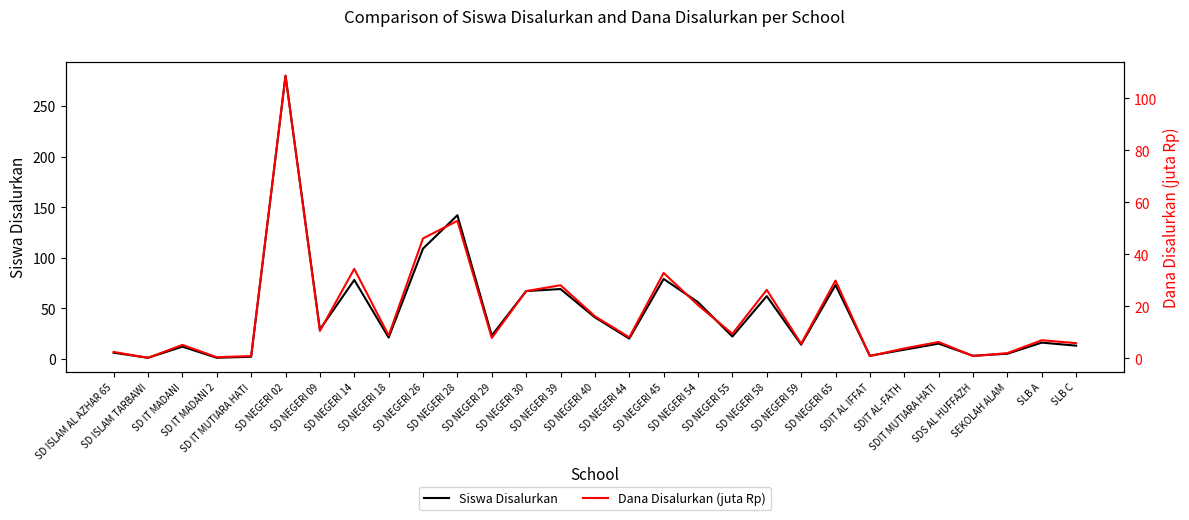

Reading left to right, extract all data points from this chart.

Siswa Disalurkan: 6.0	1.0	12.0	1.0	2.0	280.0	29.0	78.0	21.0	109.0	142.0	23.0	67.0	69.0	41.0	20.0	79.0	56.0	22.0	62.0	14.0	73.0	3.0	9.0	15.0	3.0	5.0	16.0	13.0
Dana Disalurkan (juta Rp): 2.5	0.2	5.2	0.5	0.9	108.7	10.6	34.4	8.8	46.1	52.9	7.9	25.9	28.1	16.2	8.1	32.9	20.5	9.4	26.3	5.6	29.9	0.9	3.8	6.3	0.9	2.0	7.0	5.8